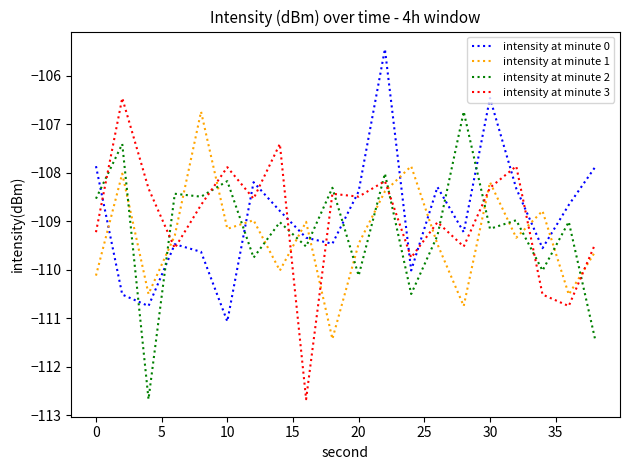

What is the difference between the maximum and minimum values in the intensity at minute 2 series?

5.9